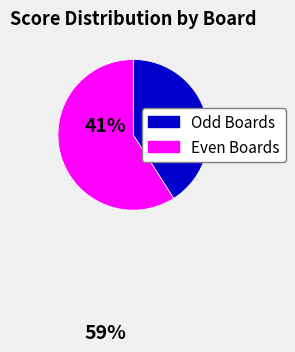

Does any single category account for the majority?

Yes